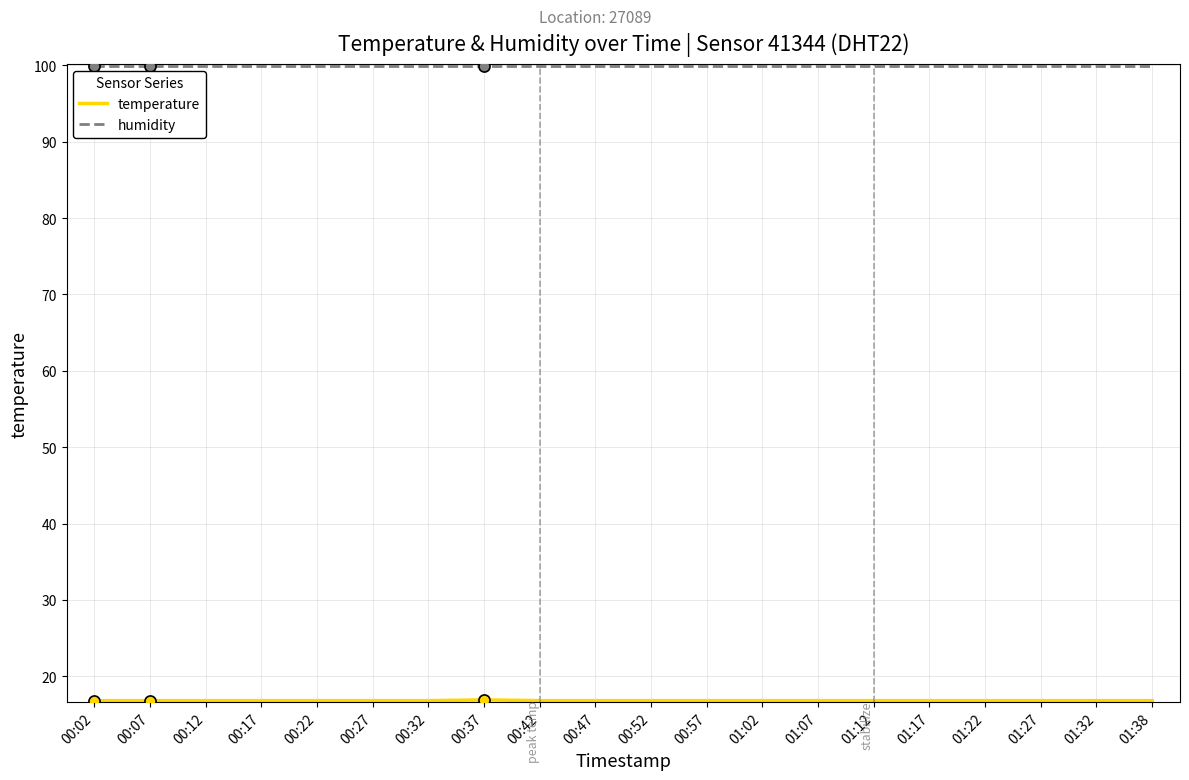

What position from the right is 00:22?

16